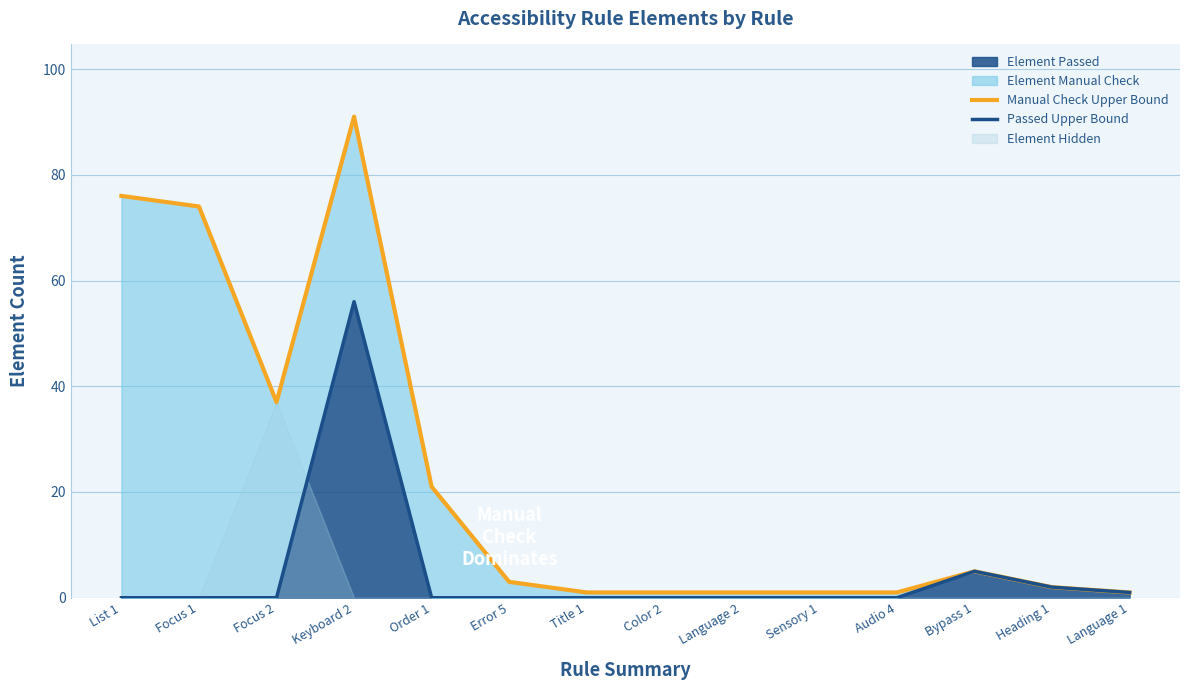

Where is Manual Check Upper Bound nearest to the value 46?

Focus 2